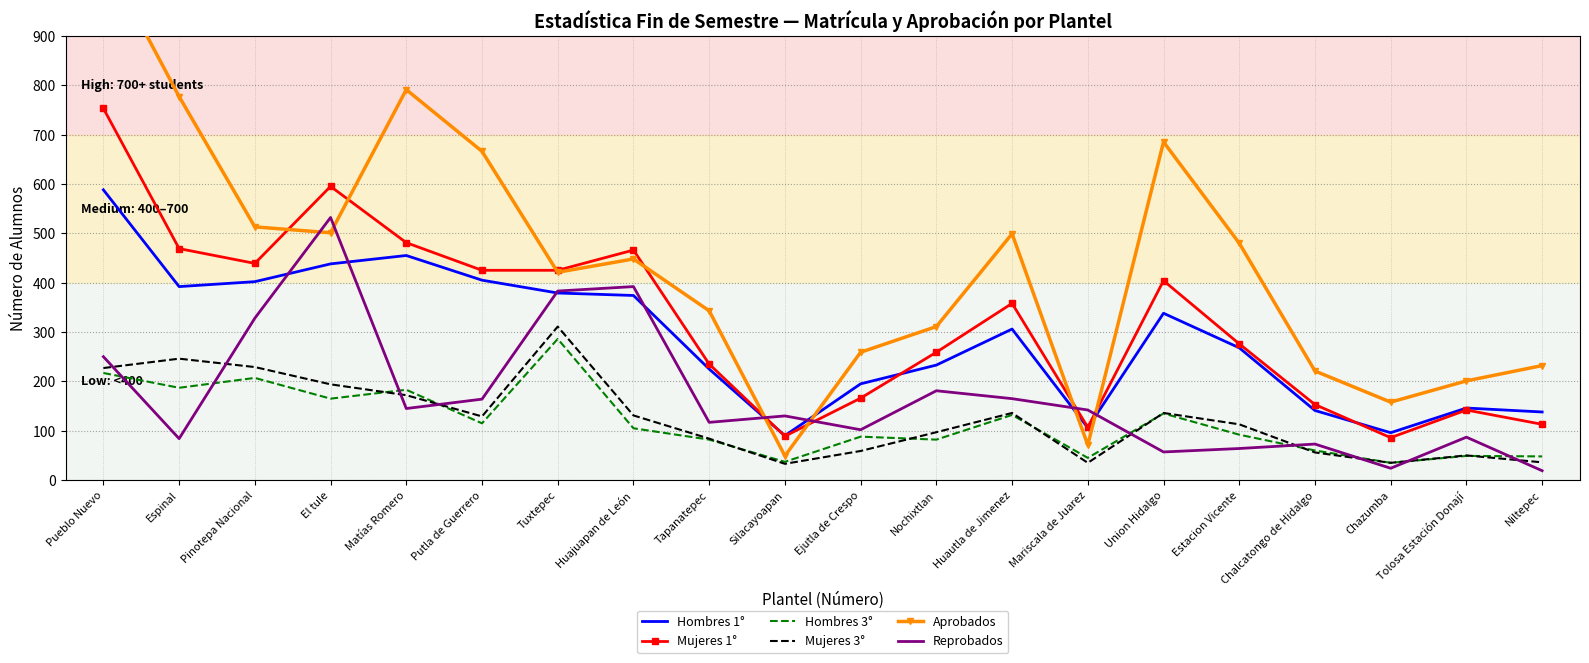

What is the value of the Hombres 3° point at the 20th from the left?

48